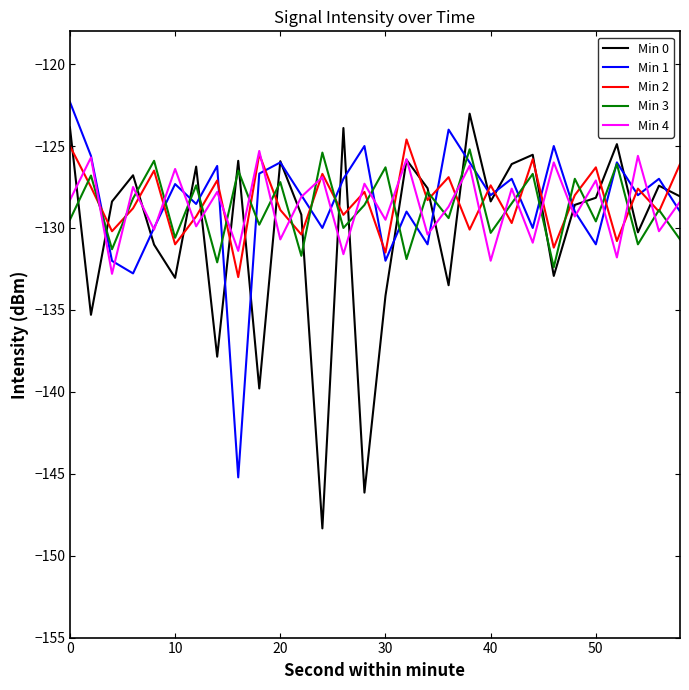

Which series has the widest spread of values?

Min 0